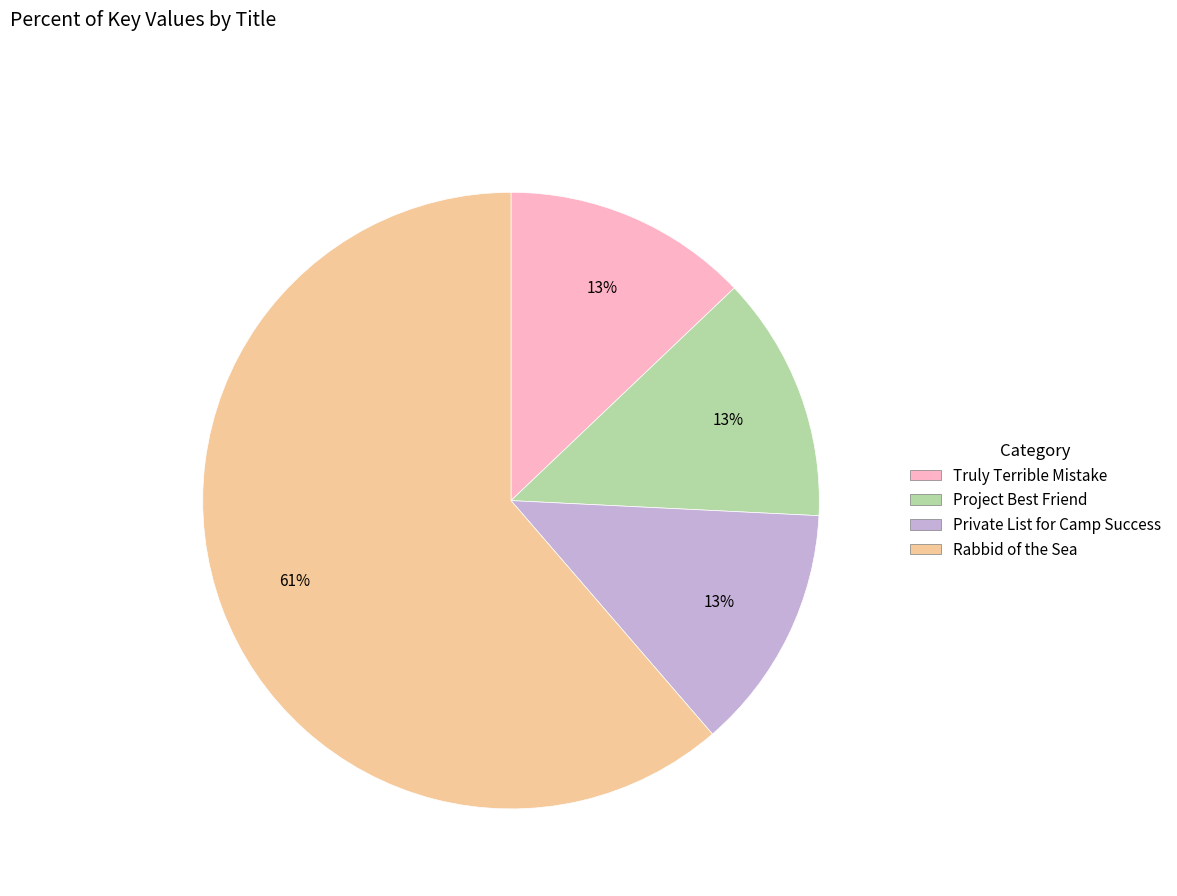

What is the largest slice in the pie chart?

Rabbid of the Sea